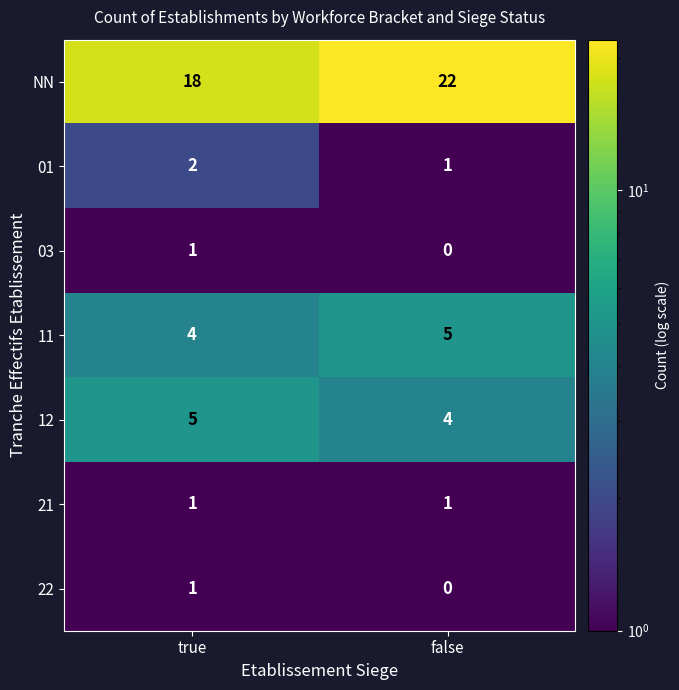

Where is NN nearest to the value 20?

true